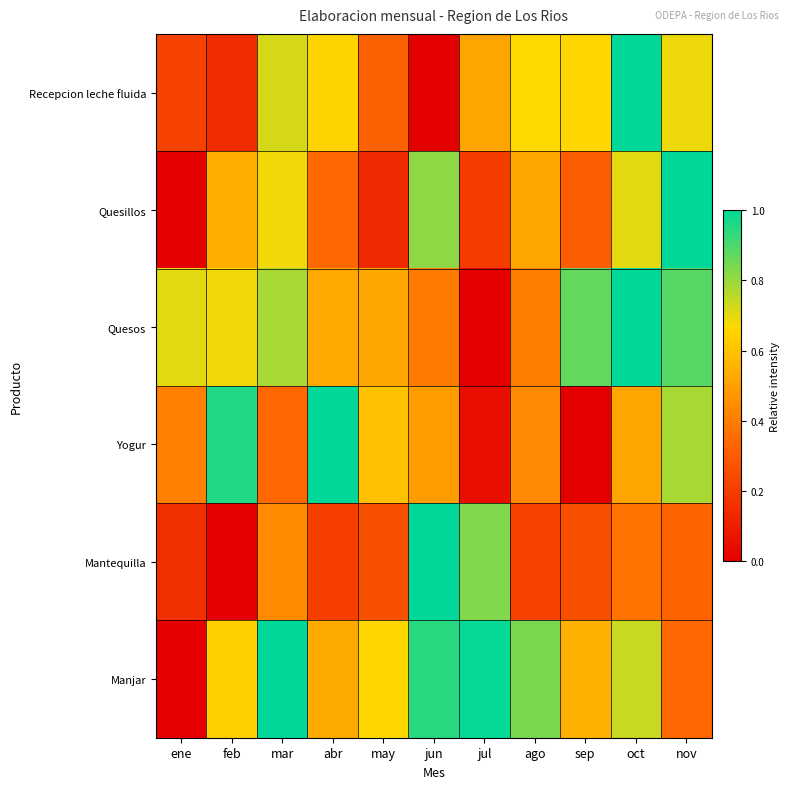

Reading right to left, list all the values displayed in this chart.

Recepcion leche fluida: nov=0.7	oct=1.0	sep=0.7	ago=0.7	jul=0.5	jun=0.0	may=0.3	abr=0.7	mar=0.7	feb=0.1	ene=0.2
Quesillos: nov=1.0	oct=0.7	sep=0.3	ago=0.5	jul=0.2	jun=0.8	may=0.1	abr=0.3	mar=0.7	feb=0.5	ene=0.0
Quesos: nov=0.9	oct=1.0	sep=0.9	ago=0.4	jul=0.0	jun=0.4	may=0.5	abr=0.5	mar=0.8	feb=0.7	ene=0.7
Yogur: nov=0.8	oct=0.5	sep=0.0	ago=0.4	jul=0.1	jun=0.5	may=0.6	abr=1.0	mar=0.3	feb=1.0	ene=0.4
Mantequilla: nov=0.3	oct=0.4	sep=0.3	ago=0.2	jul=0.8	jun=1.0	may=0.3	abr=0.2	mar=0.4	feb=0.0	ene=0.2
Manjar: nov=0.3	oct=0.7	sep=0.6	ago=0.8	jul=1.0	jun=0.9	may=0.7	abr=0.5	mar=1.0	feb=0.6	ene=0.0